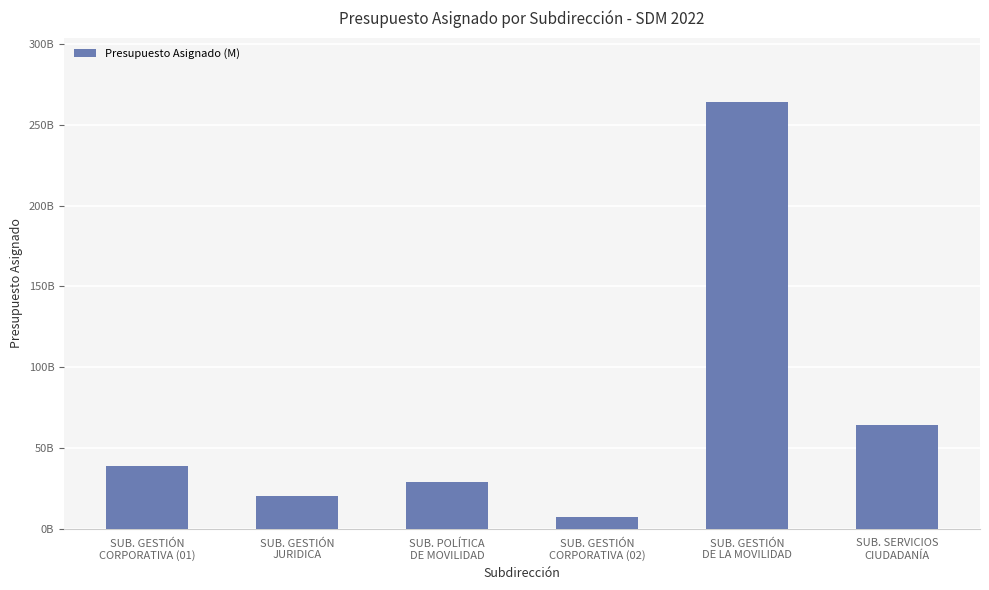

Are the bars horizontal?

No